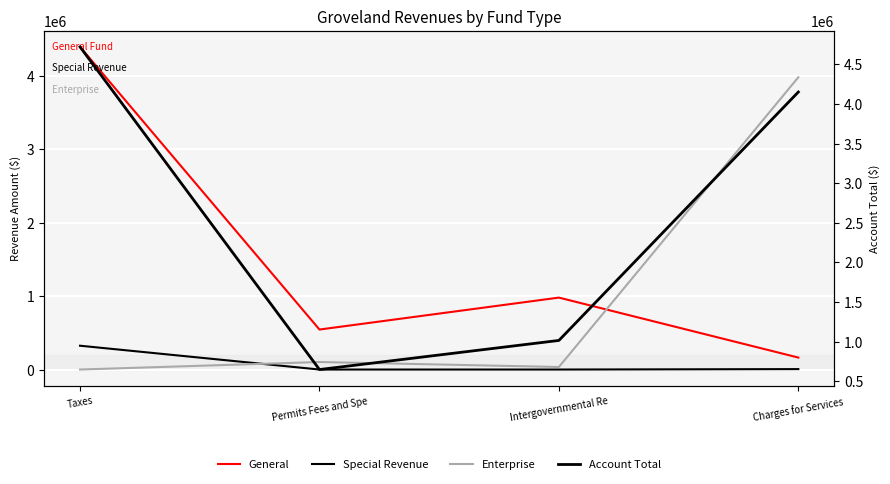

What is the average value of the Account Total series?

2632957